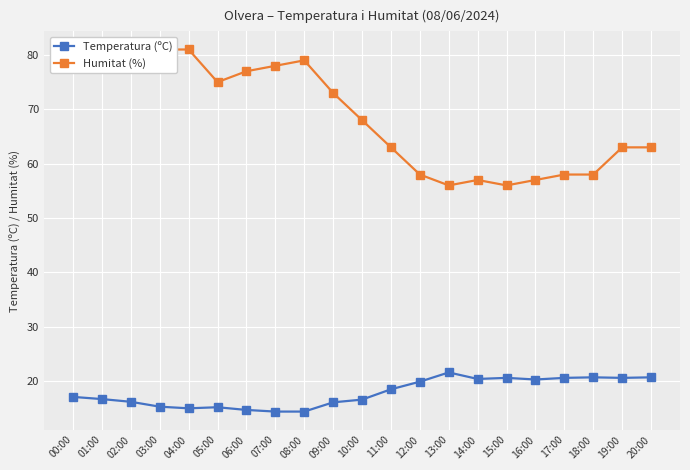

Which series has the widest spread of values?

Humitat (%)